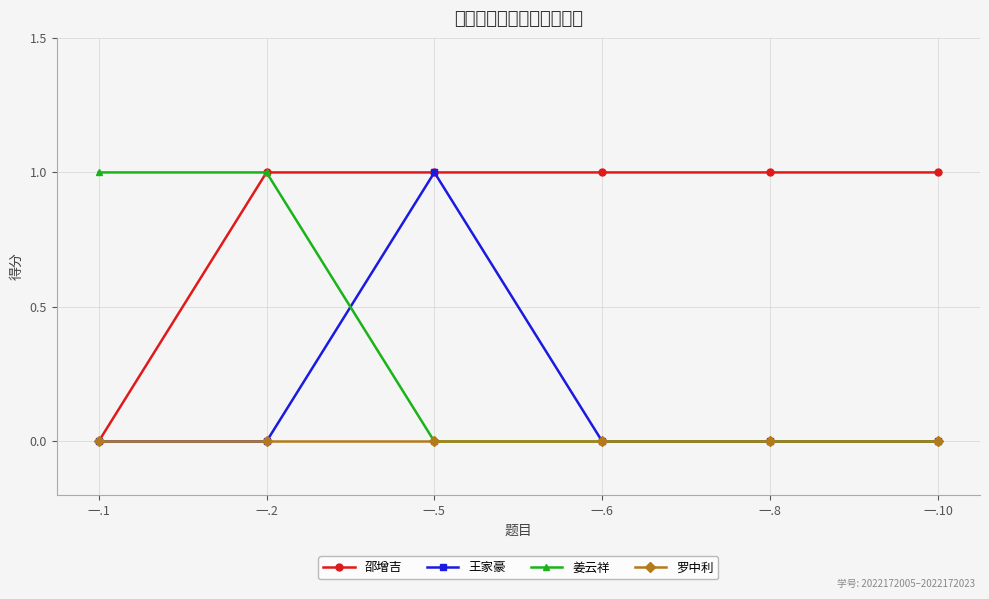

Reading left to right, what are all the values shown in this chart?

邵增吉: 0	1	1	1	1	1
王家豪: 0	0	1	0	0	0
姜云祥: 1	1	0	0	0	0
罗中利: 0	0	0	0	0	0